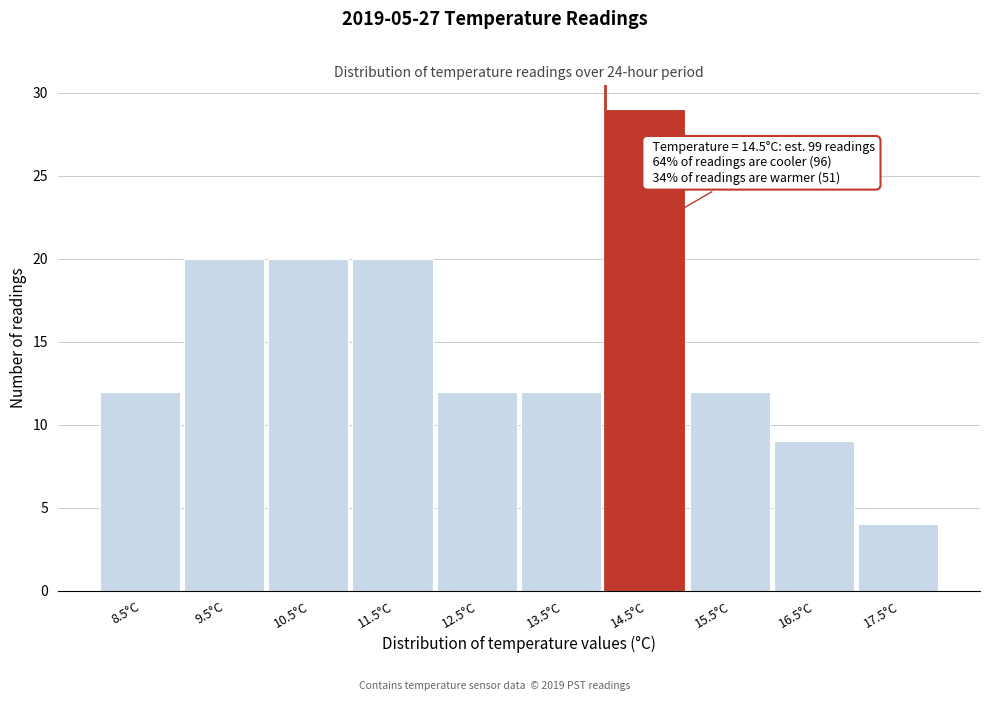

Reading left to right, transcribe all the data shown in this chart.

12	20	20	20	12	12	29	12	9	4